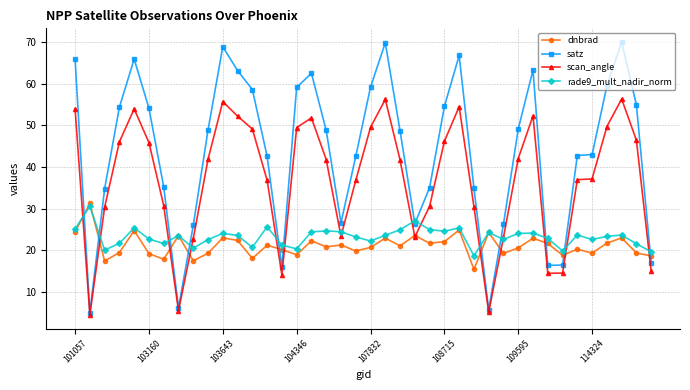

True or false: satz and rade9_mult_nadir_norm intersect in this chart.

True